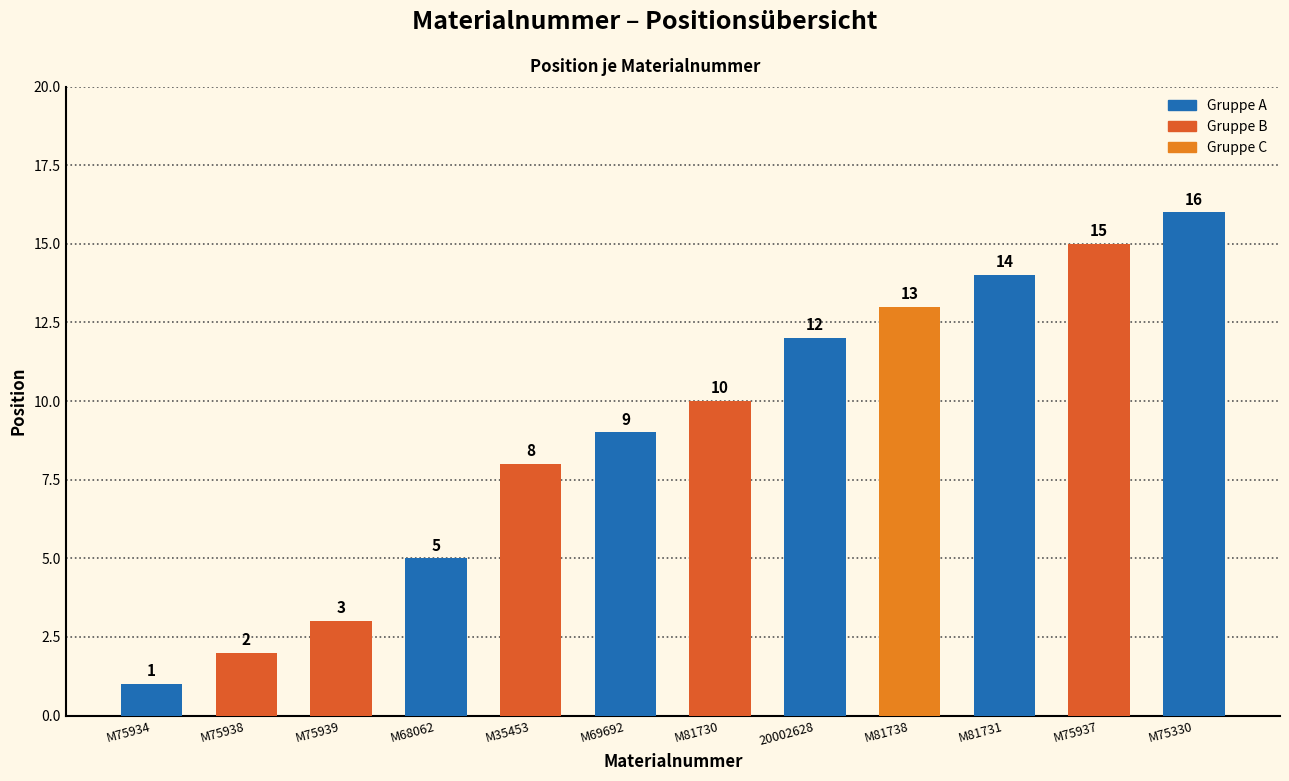

Reading left to right, transcribe all the data shown in this chart.

1	2	3	5	8	9	10	12	13	14	15	16